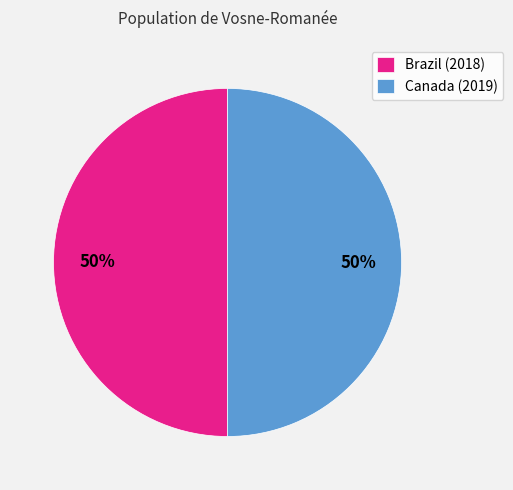

Combined, do Canada (2019) and Brazil (2018) account for over 50%?

Yes